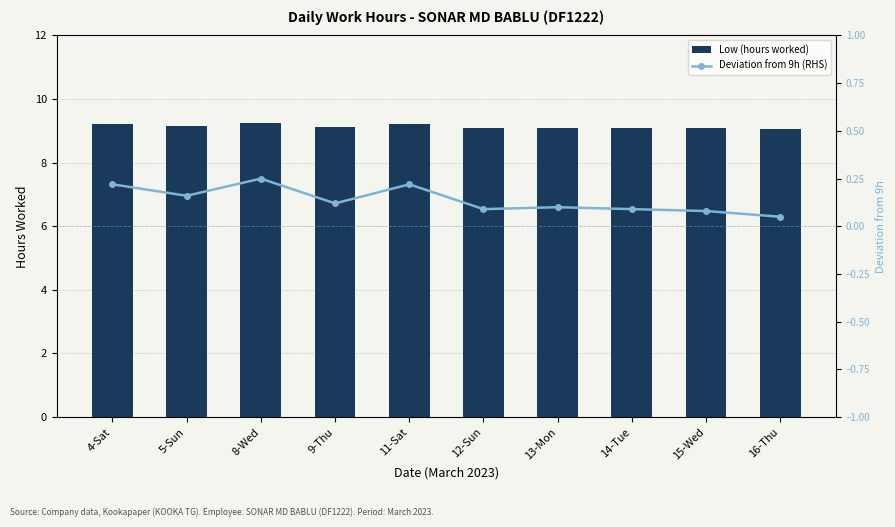

What is the minimum value for Deviation from 9h (RHS)?

0.1